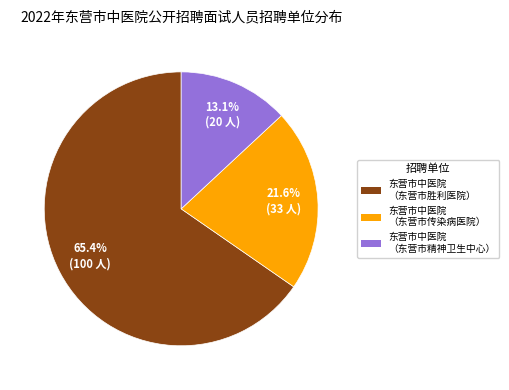

Which category has the smallest portion of the pie?

东营市中医院 （东营市精神卫生中心）